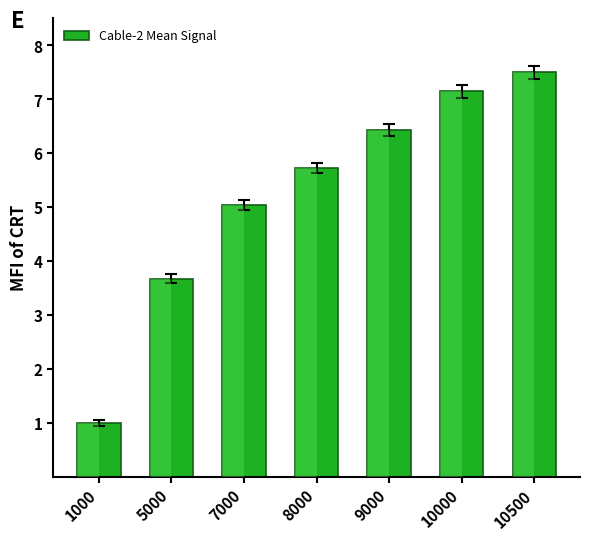

What is the difference between the maximum and second lowest values?

3.8